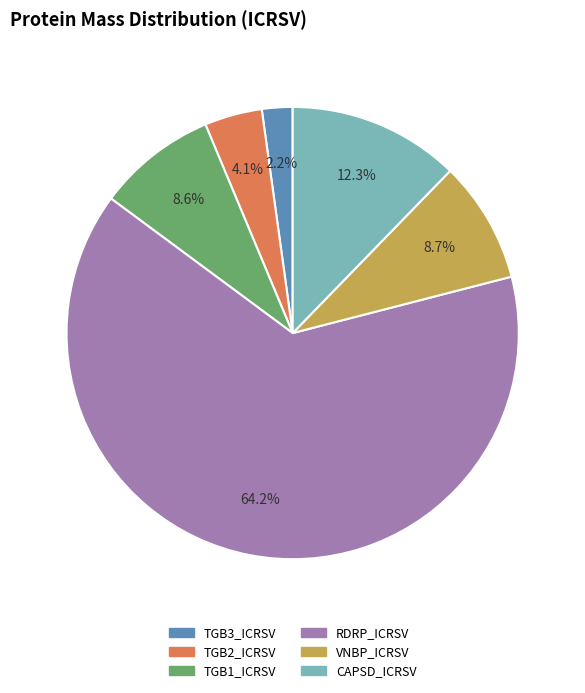

The CAPSD_ICRSV slice represents 12% of the pie. True or false?

True